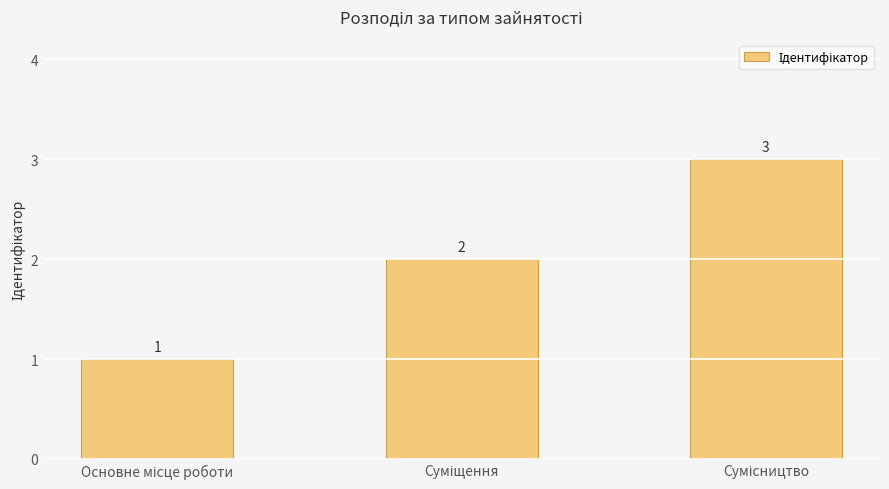

What is the maximum value shown in the chart?

3